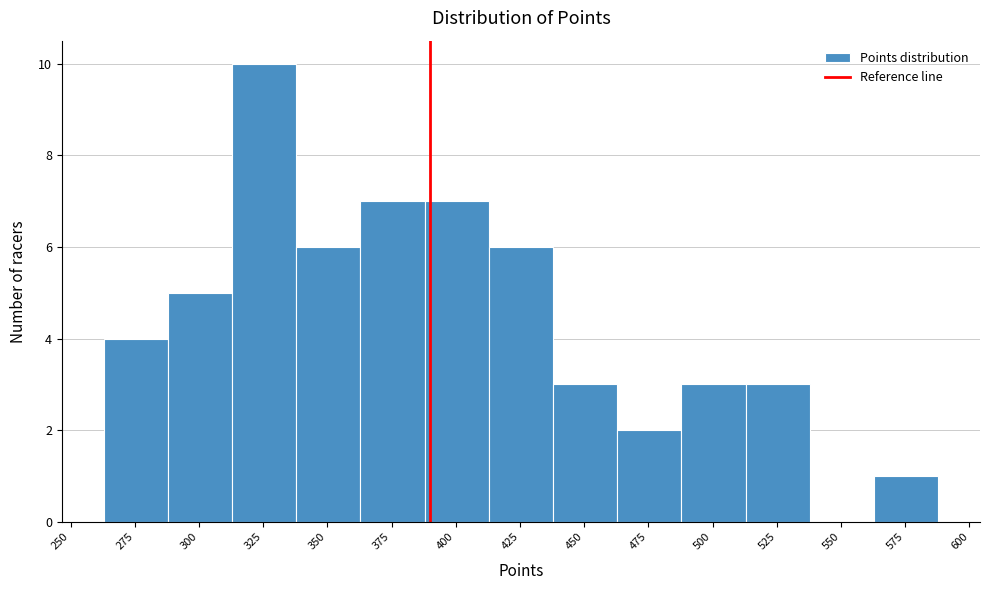

What is the height of the bar covering 415 to 440 on the x-axis? Neither the bar edges nor the heights are printed on the chart, so give them approximately, as read against the axes.

6